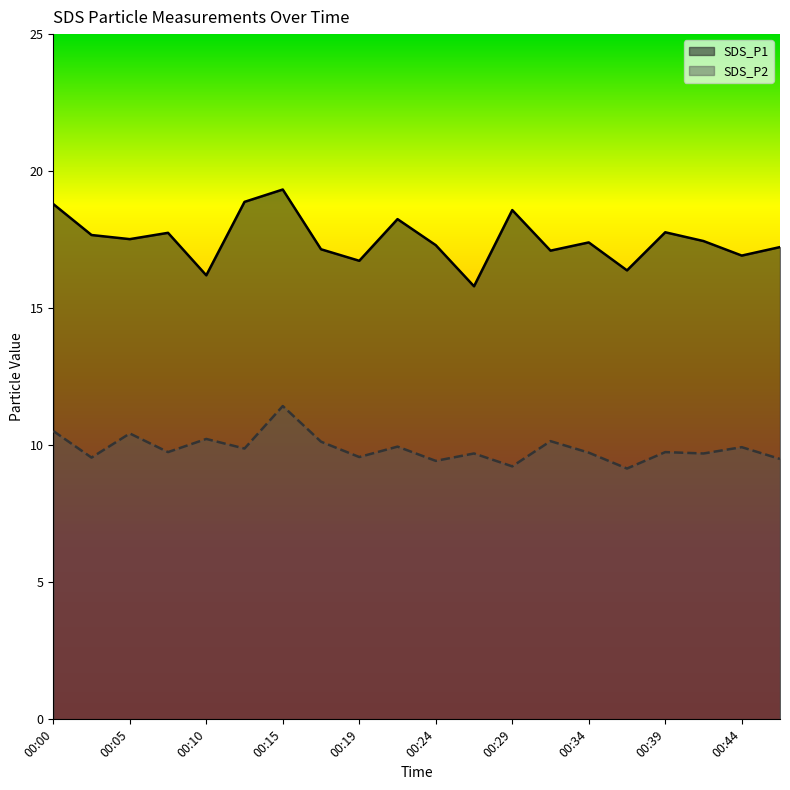

Reading left to right, extract all data points from this chart.

SDS_P1: 18.8	17.7	17.5	17.8	16.2	18.9	19.3	17.1	16.7	18.2	17.3	15.8	18.6	17.1	17.4	16.4	17.8	17.4	16.9	17.2
SDS_P2: 10.5	9.6	10.4	9.8	10.2	9.9	11.4	10.1	9.6	9.9	9.4	9.7	9.2	10.2	9.7	9.2	9.8	9.7	9.9	9.5